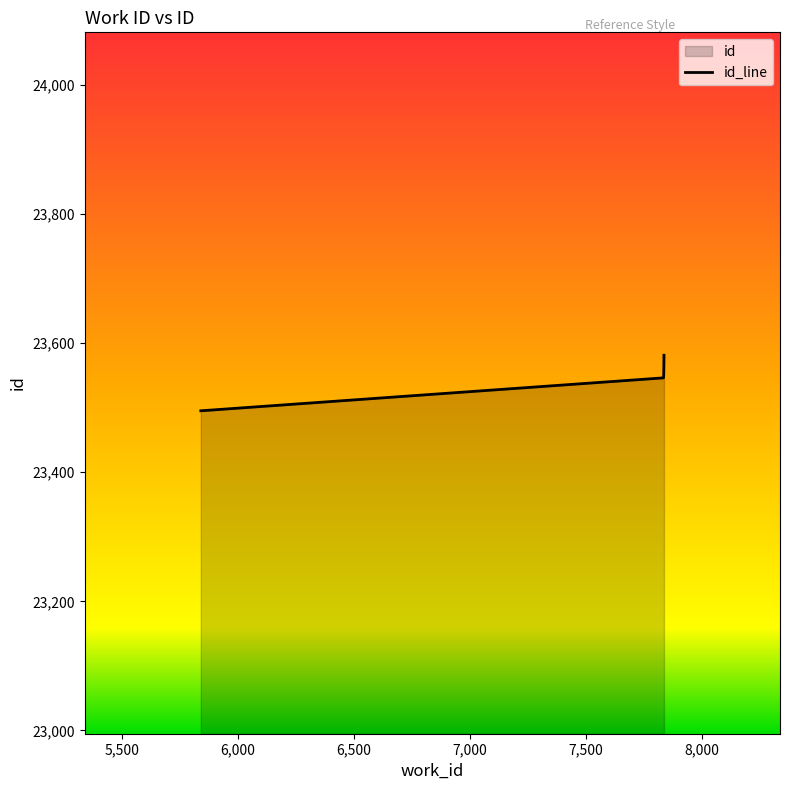

Which label corresponds to the largest value in the chart?

7835